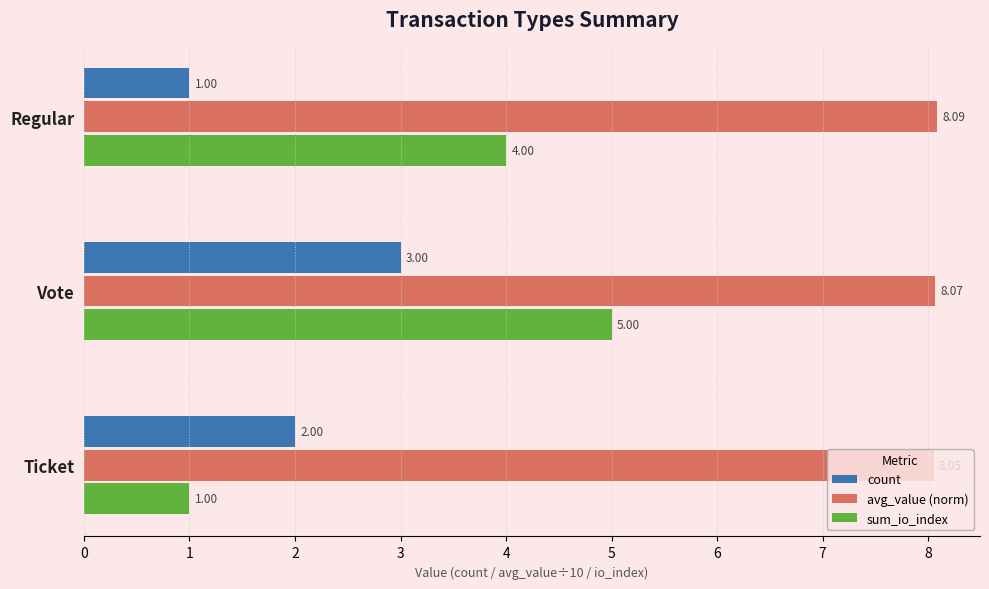

Which label corresponds to the largest value in the chart?

Regular